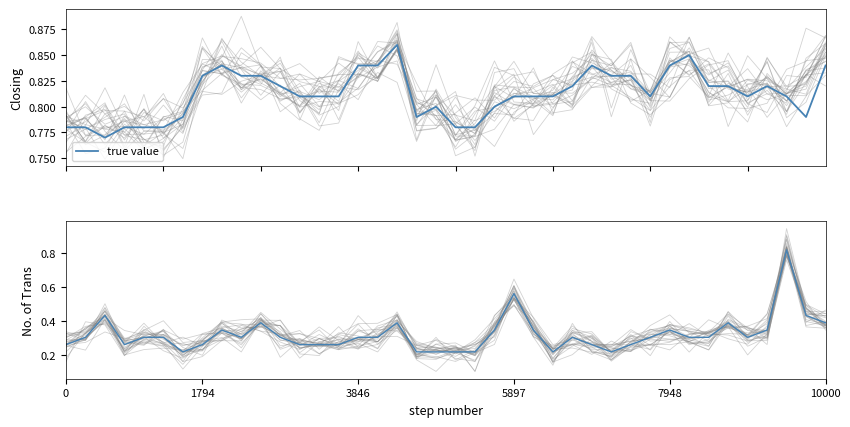

Count the No. of Trans values in the range 0 to 1.

40